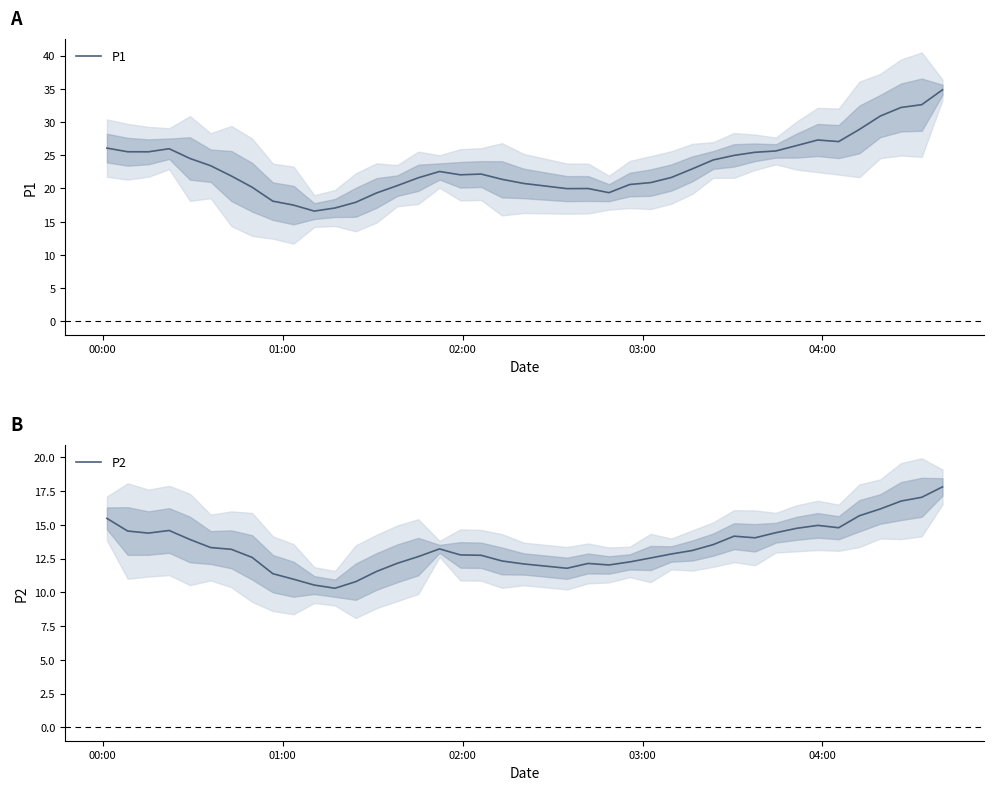

What are all the series names shown in the legend?

P1, P2